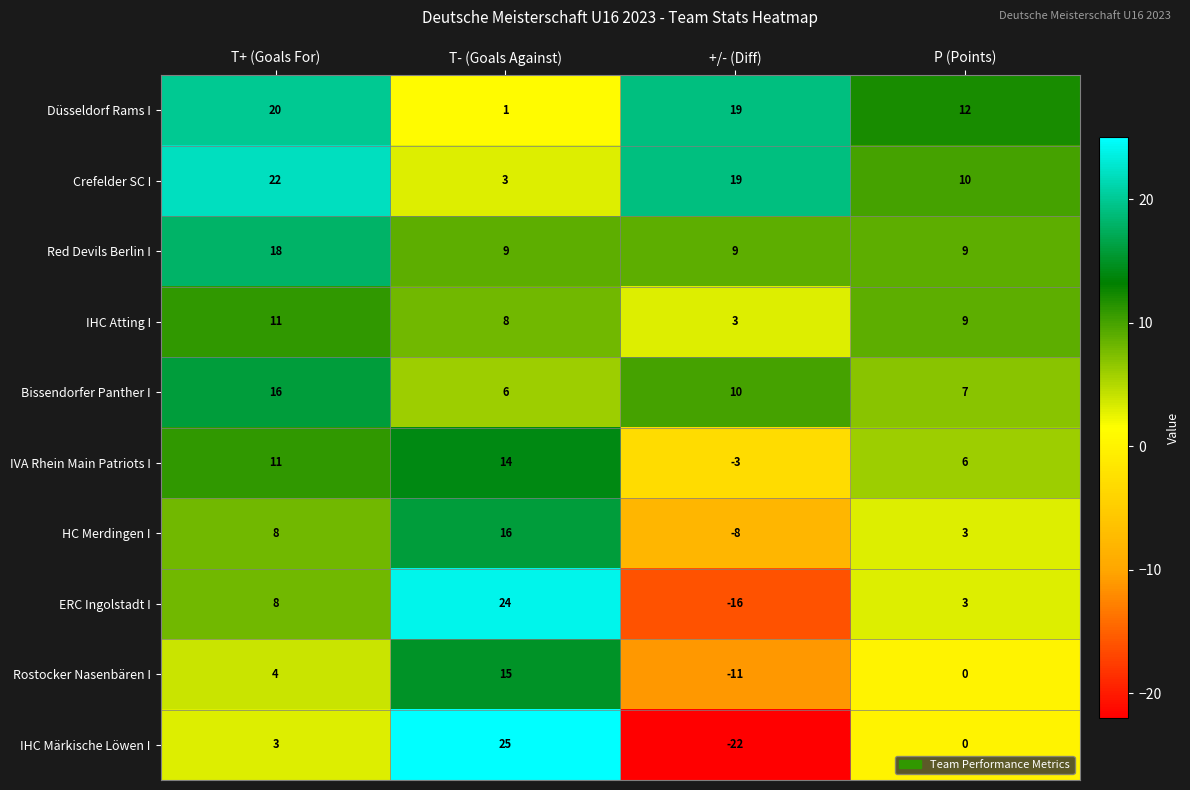

What is the average value of the IVA Rhein Main Patriots I series?

7